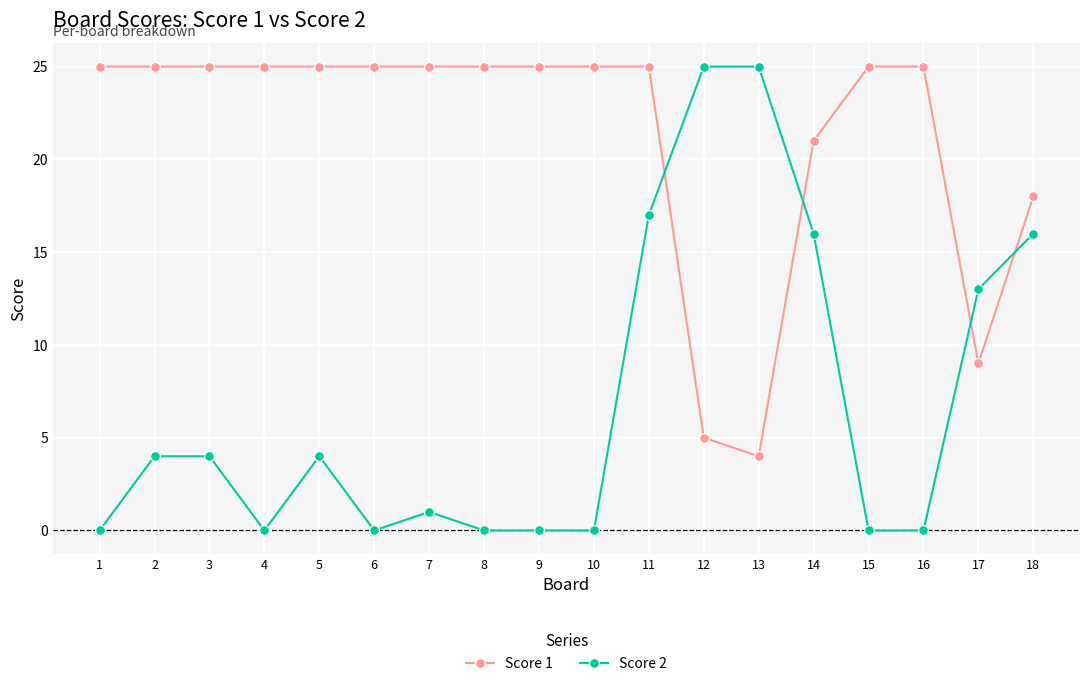

Is the value of Score 2 at 15 greater than the value of Score 1 at 4?

No